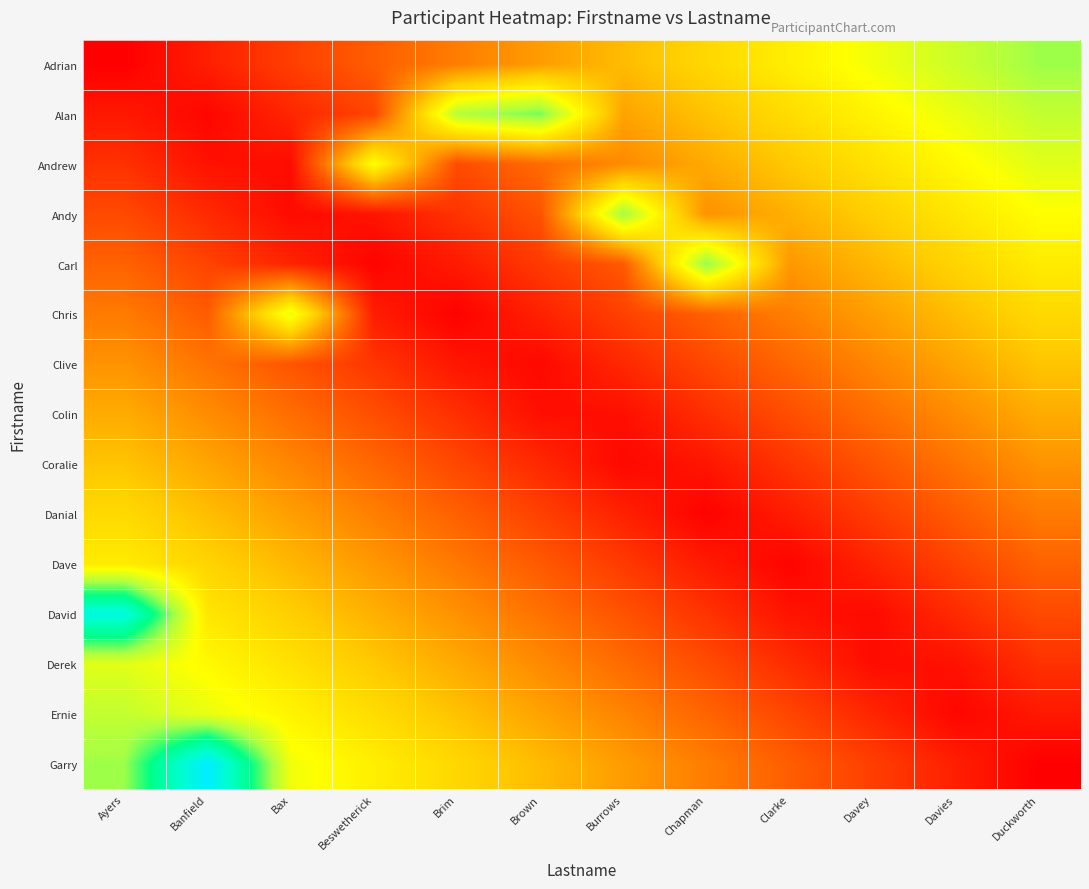

At how many categories does at least one series exceed 0?

12